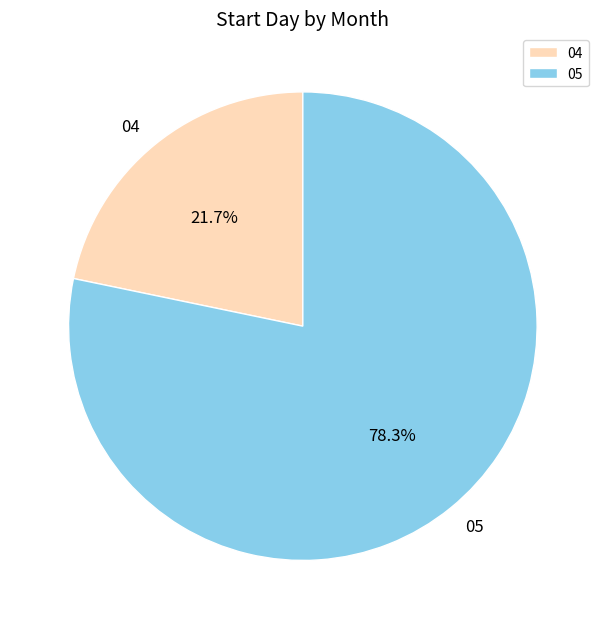

Count the number of slices in the pie.

2